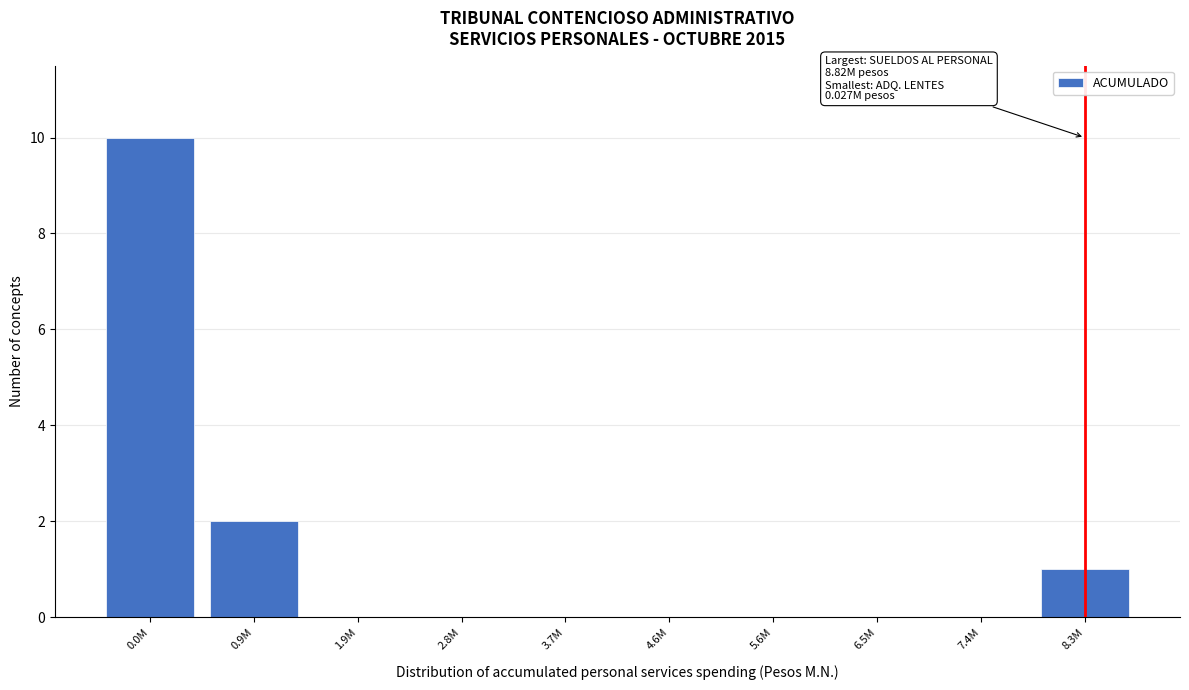

Reading left to right, extract all data points from this chart.

0.0M=10	0.9M=2	1.9M=0	2.8M=0	3.7M=0	4.6M=0	5.6M=0	6.5M=0	7.4M=0	8.3M=1